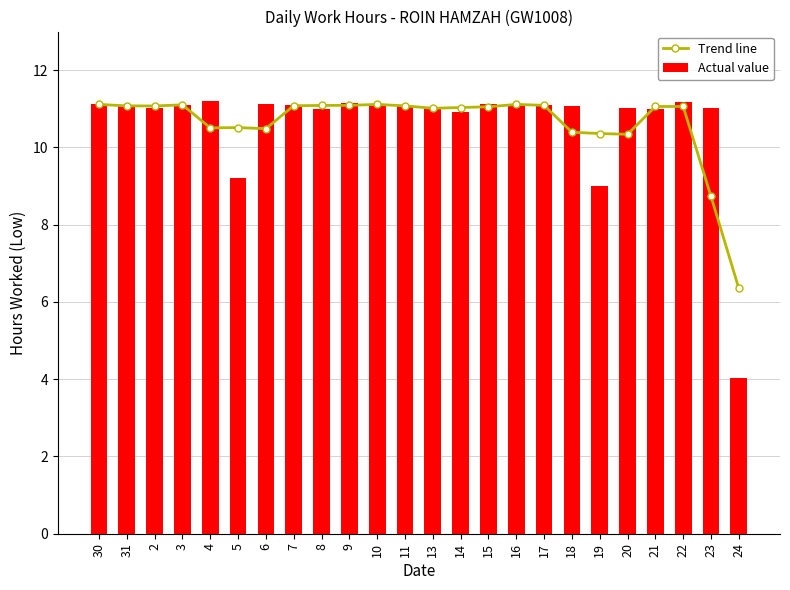

Is it true that Actual value equals 11.0 at 20?

True